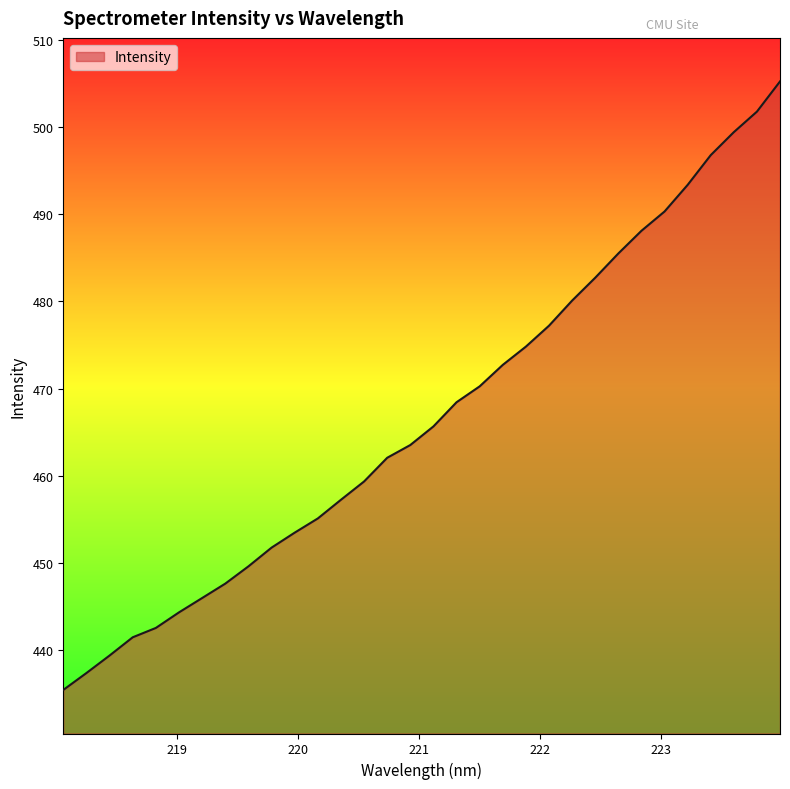

What is the greatest value displayed?

505.2